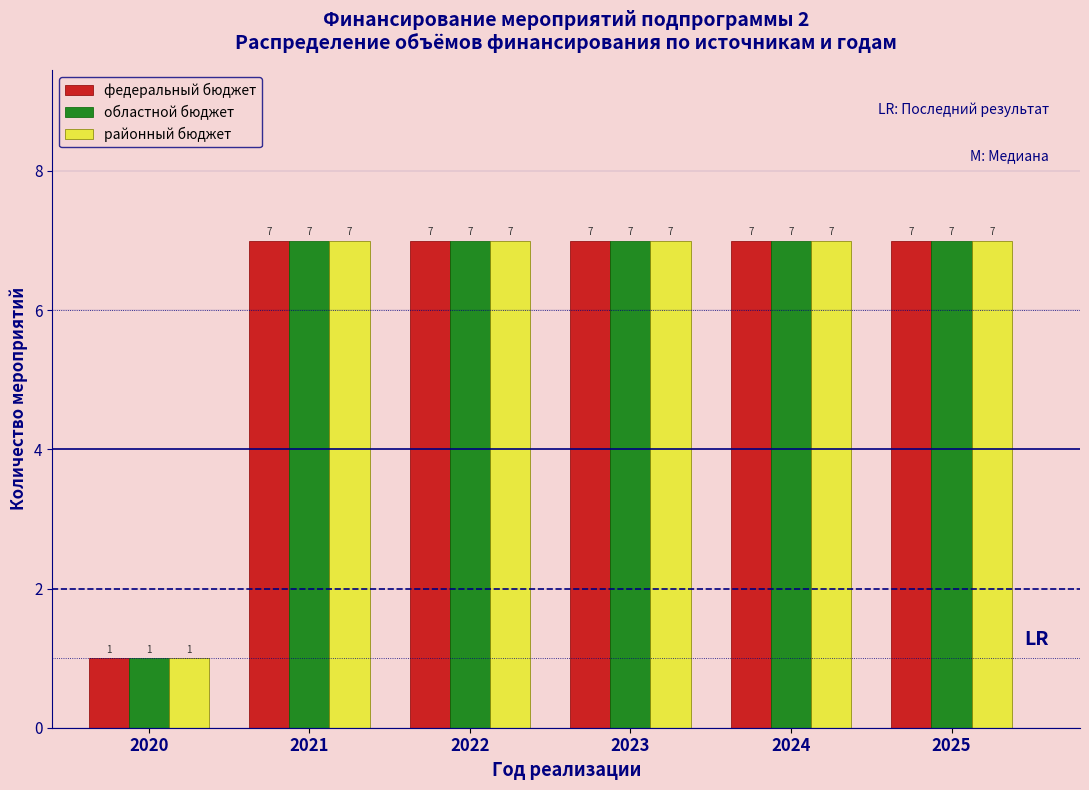

Reading right to left, what are all the values shown in this chart?

федеральный бюджет: 7	7	7	7	7	1
областной бюджет: 7	7	7	7	7	1
районный бюджет: 7	7	7	7	7	1